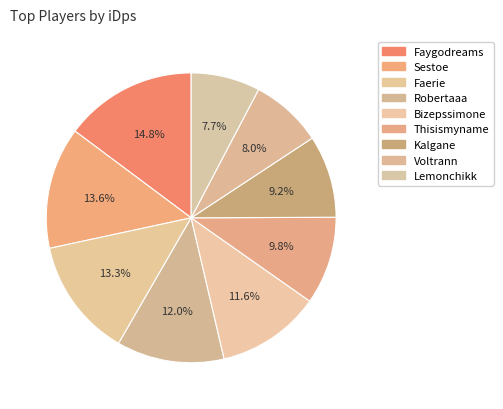

Do Lemonchikk and Thisismyname together represent more than half of the pie?

No